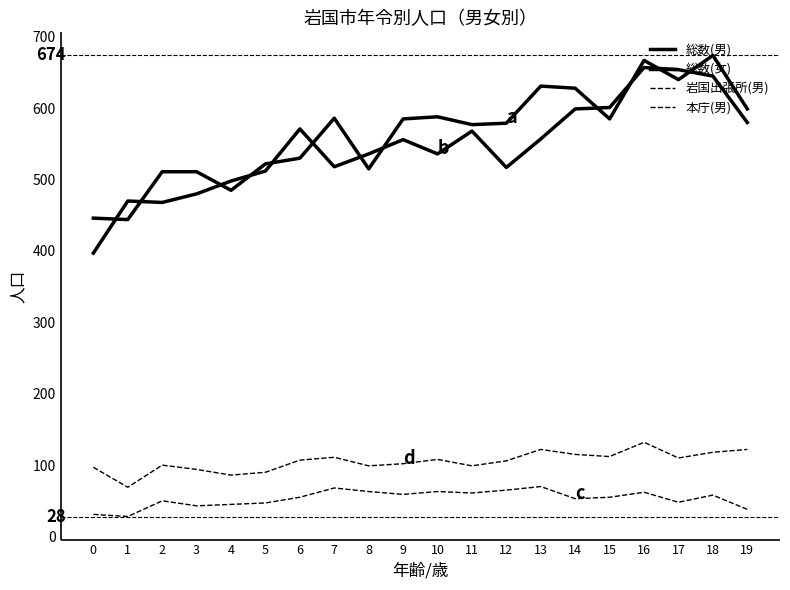

Is this an area chart (filled region under the line)?

No